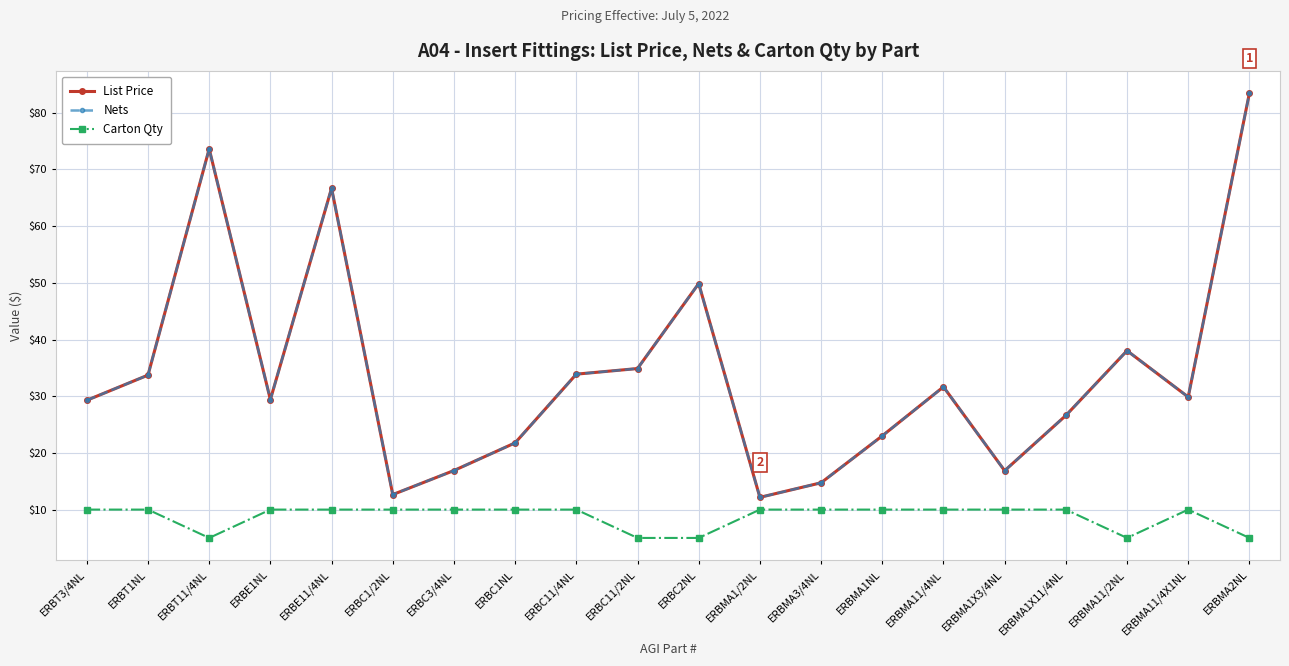

What position from the right is ERBC11/2NL?

11